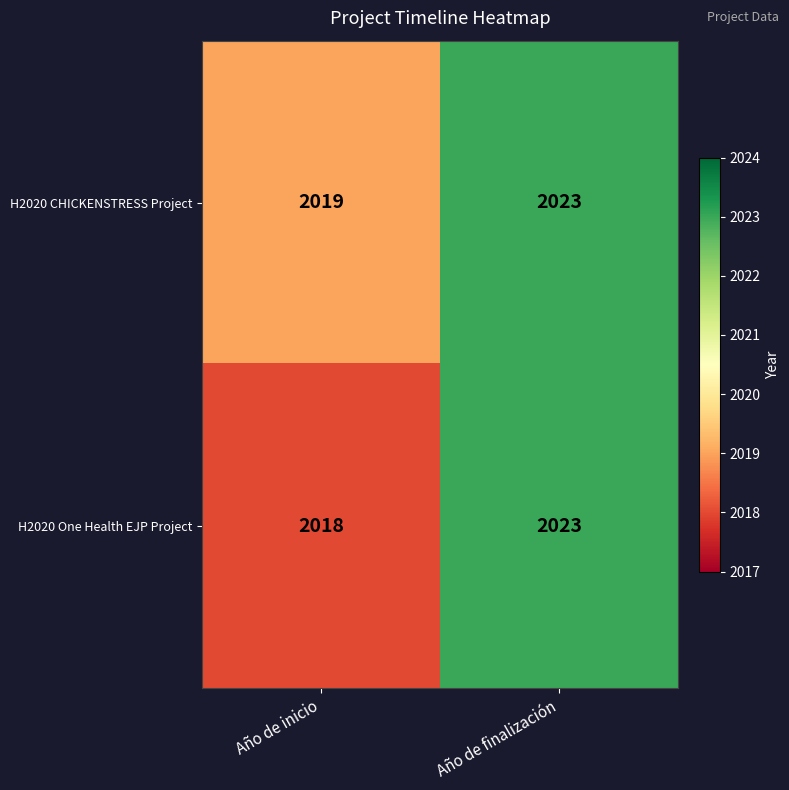

What is the difference between the H2020 CHICKENSTRESS Project values at Año de inicio and Año de finalización?

4